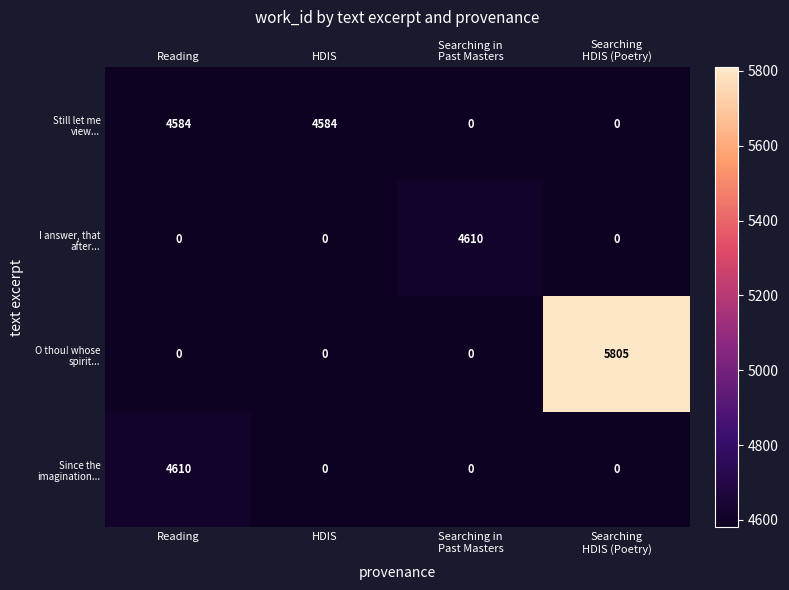

Which series has the largest range (max minus min)?

O thou! whose spirit...